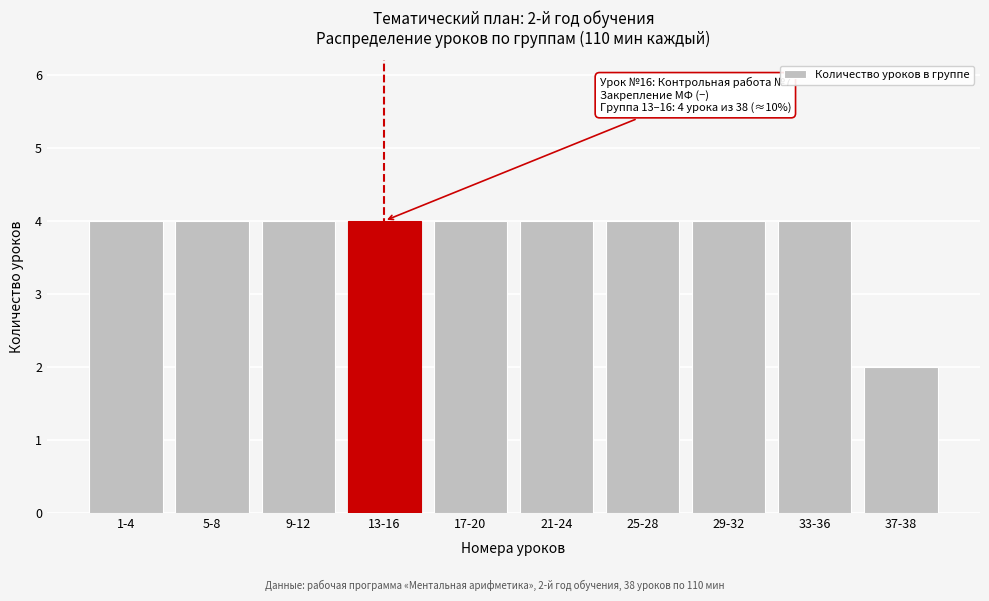

Reading left to right, transcribe all the data shown in this chart.

4	4	4	4	4	4	4	4	4	2